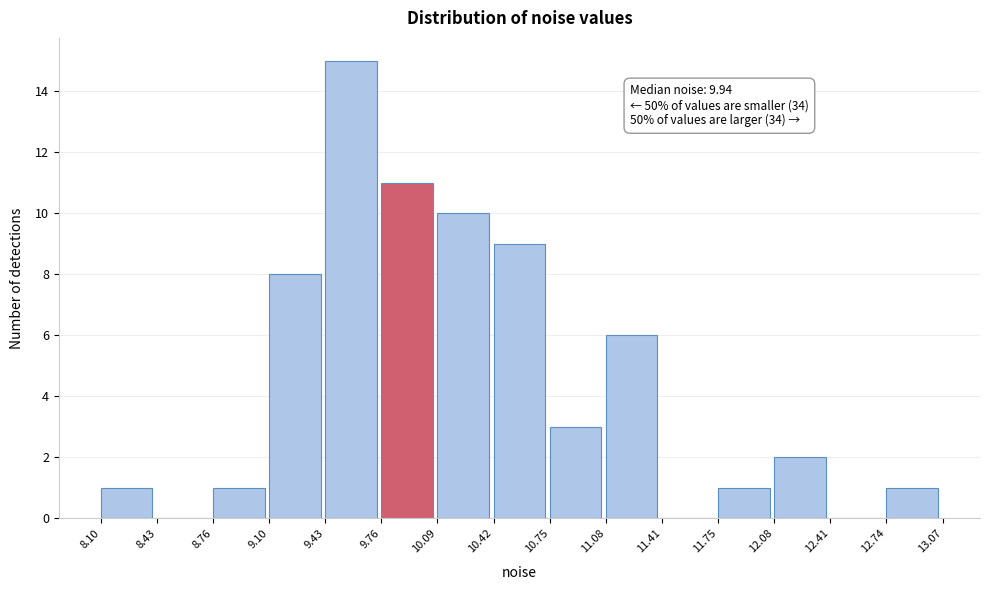

Which range on the x-axis has the tallest bar?

9.43 to 9.76